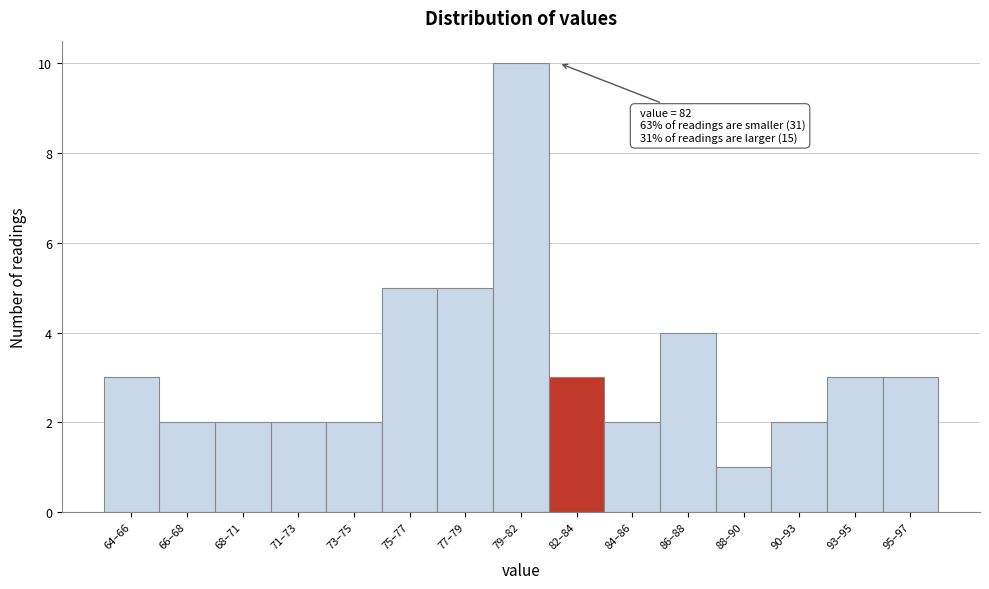

Reading left to right, transcribe all the data shown in this chart.

3	2	2	2	2	5	5	10	3	2	4	1	2	3	3